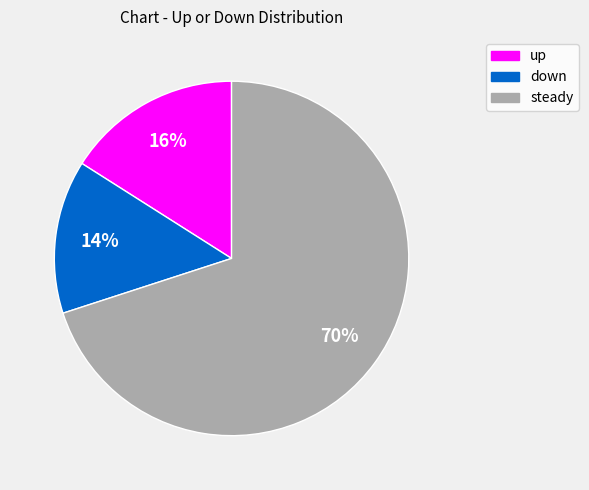

What is the majority slice?

steady